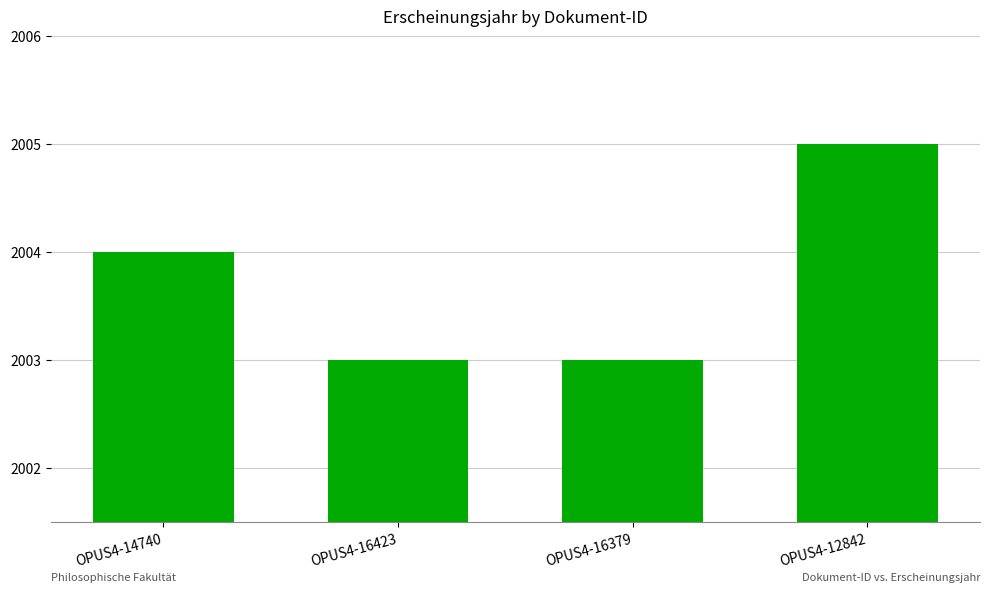

What is the sum of the values at OPUS4-12842 and OPUS4-16379?

4008